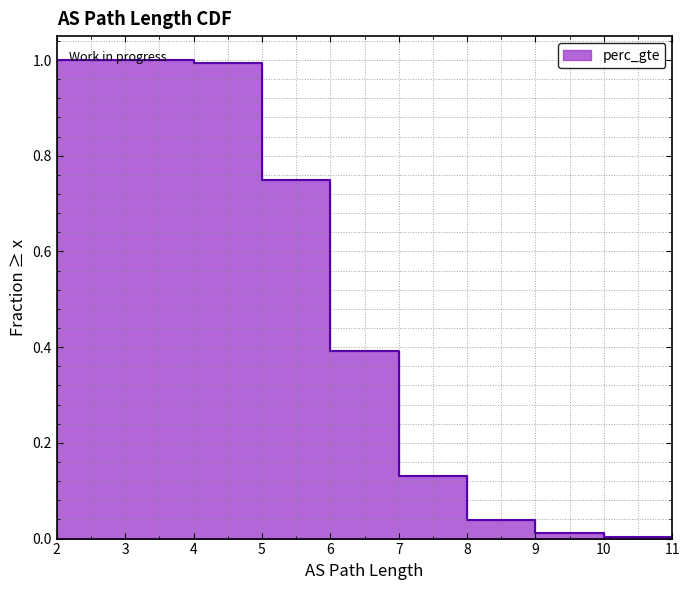

List the labels in order of value, smallest first.

11, 11, 10, 9, 8, 7, 6, 5, 4, 3, 2